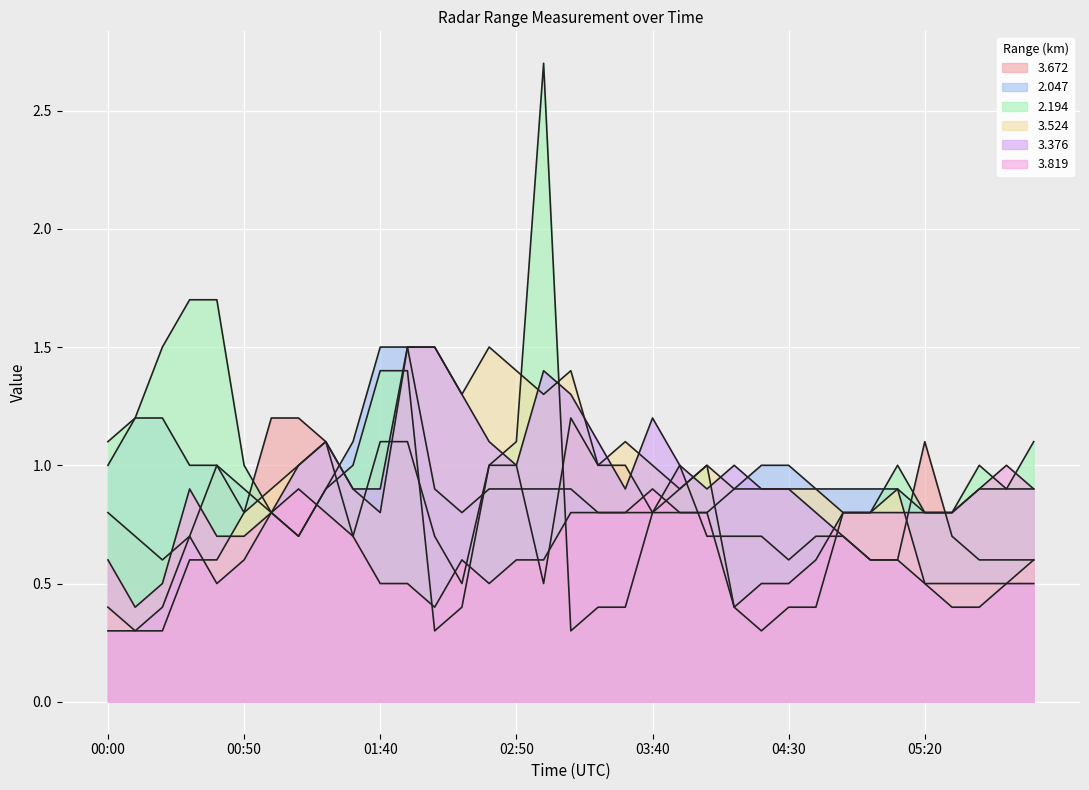

Between 02:50 and 01:00, which is larger?

01:00